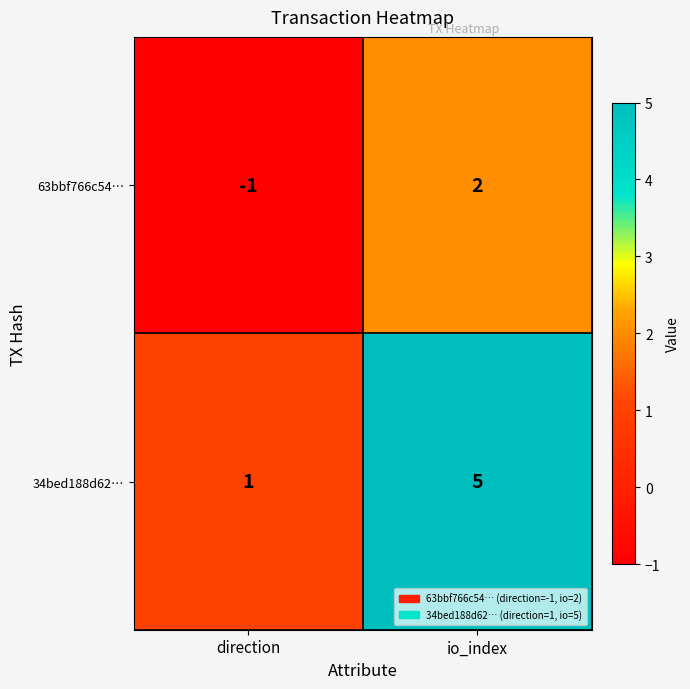

At which category is the sum across all series the highest?

io_index